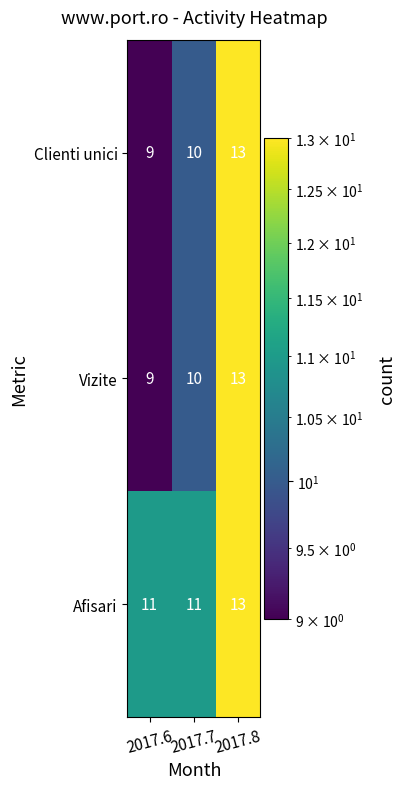

How many data points does each series have?

3